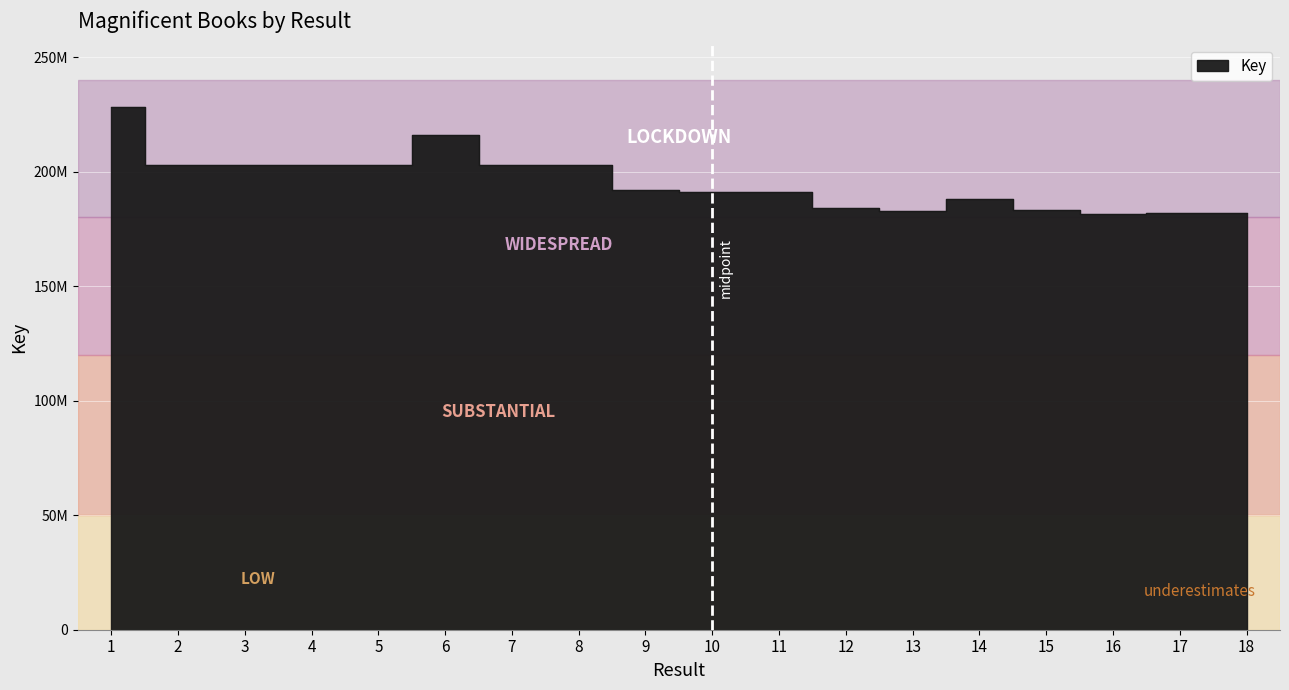

What is the value of the 11th point from the left?

191010019